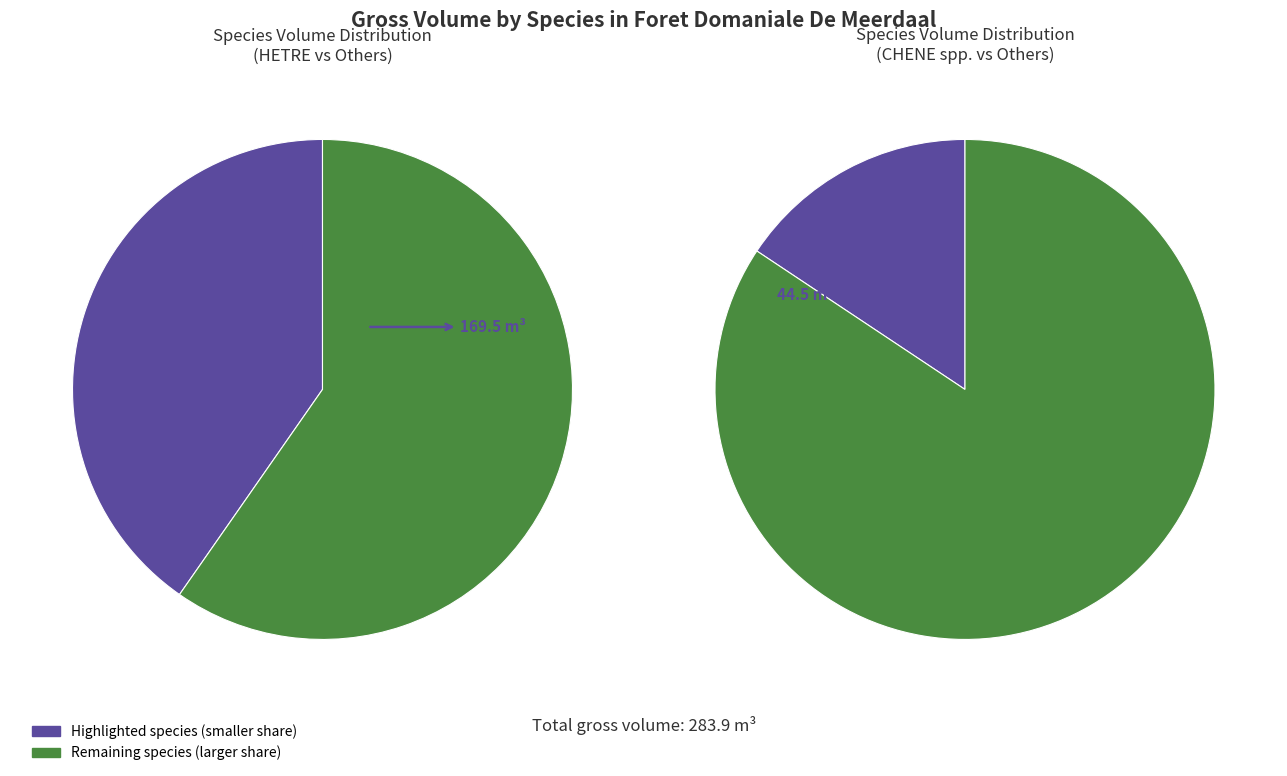

Is there a majority slice in this chart?

Yes